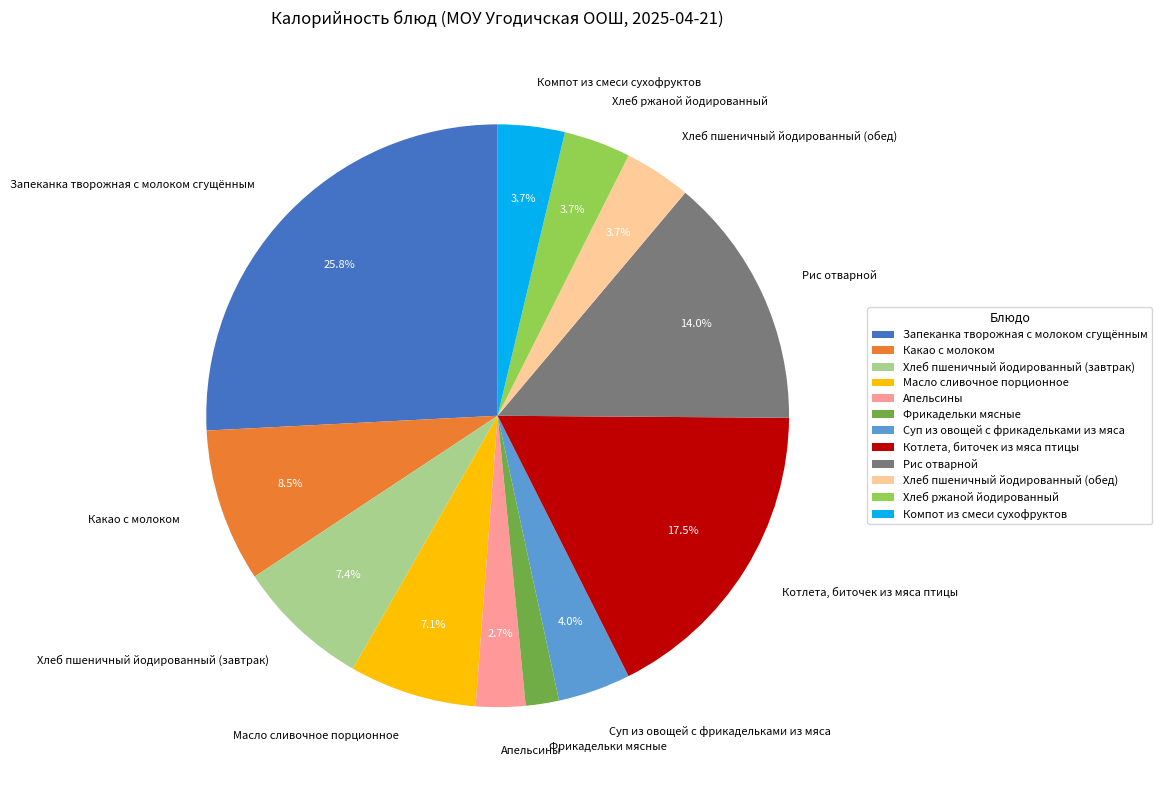

To the nearest percent, what is the difference between the largest and smallest slice percentages?

24%